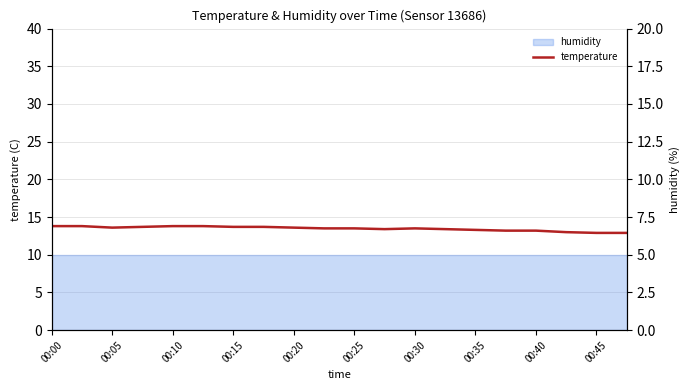

At which label does the data first exceed 13?

00:00